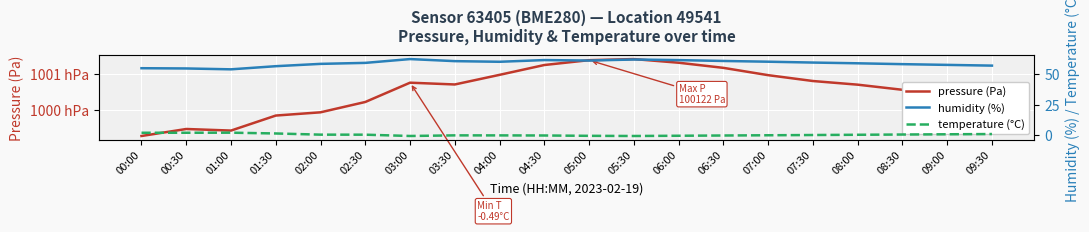

True or false: temperature (°C) and humidity (%) cross at least once.

False